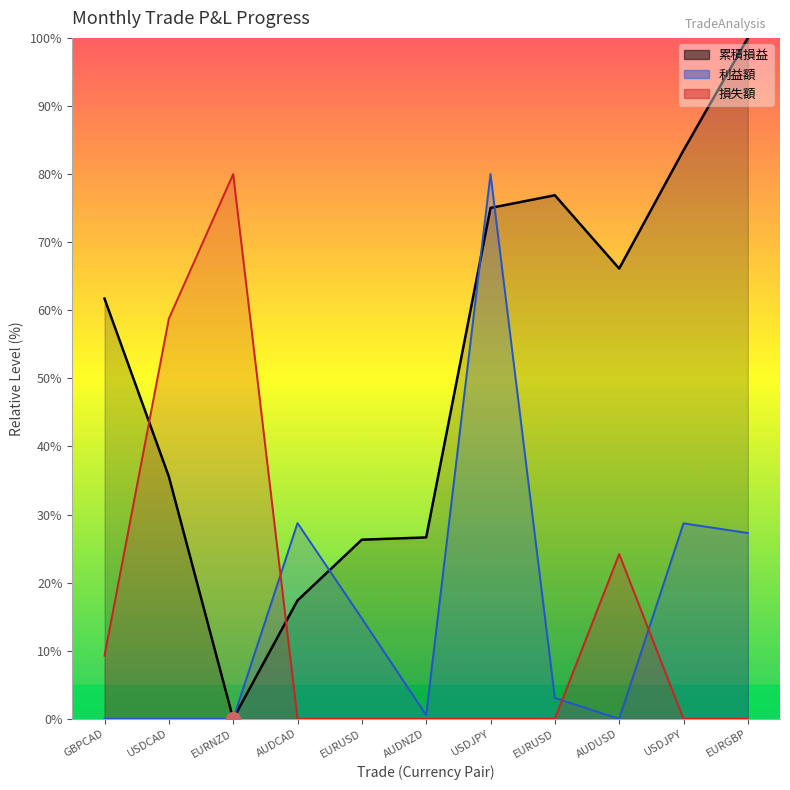

In 損失額, how many points are higher than both neighbors (excluding endpoints)?

2